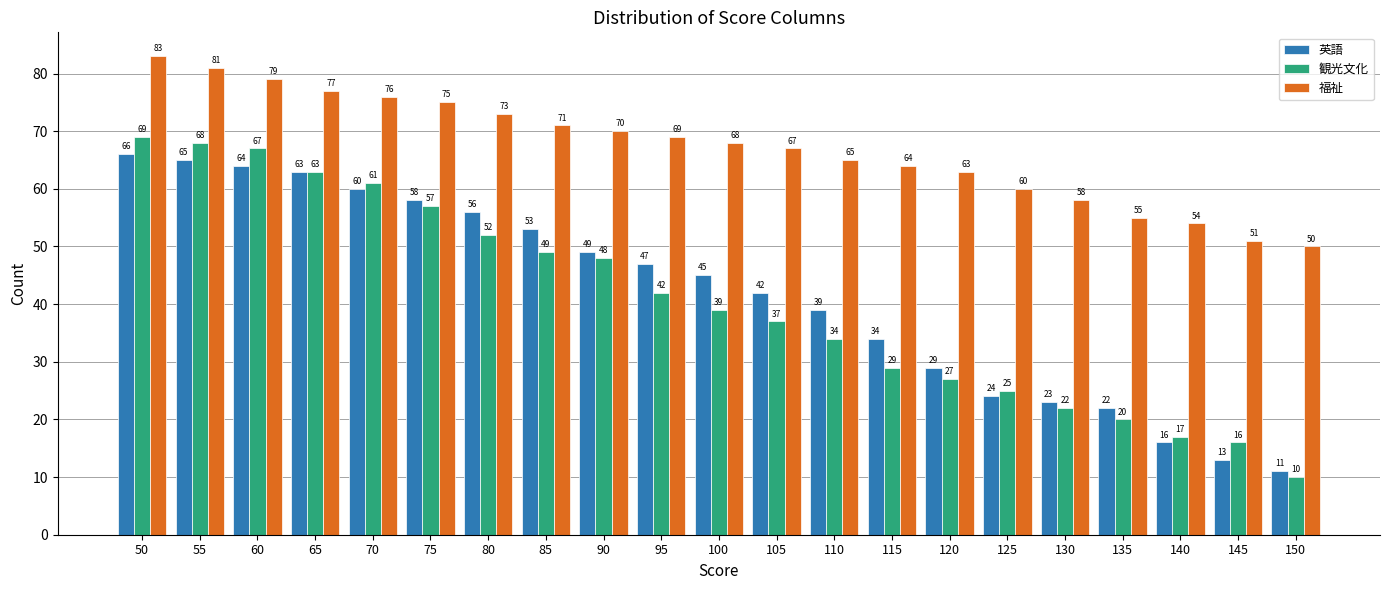

The value of 観光文化 at 55 is 97. True or false?

False